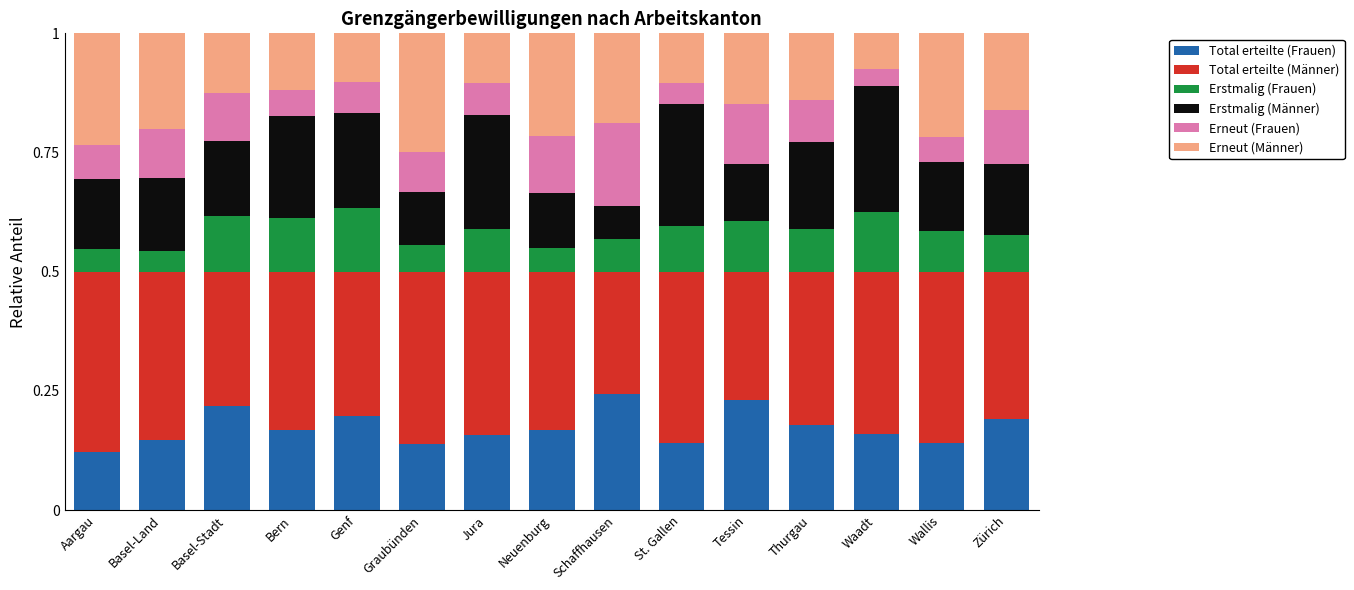

What is the total value across all series at Basel-Stadt?

1.0